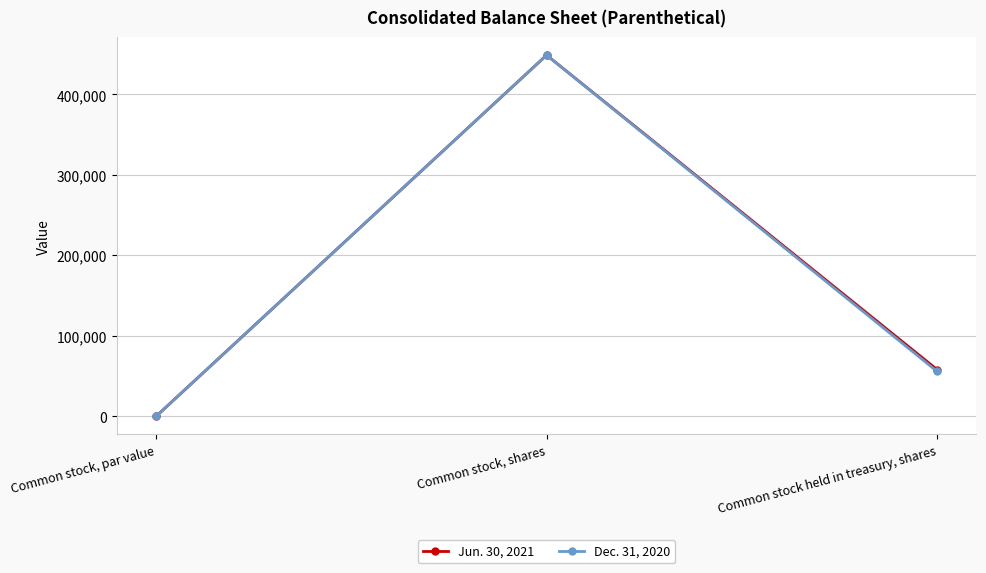

Does the chart have visible grid lines?

Yes